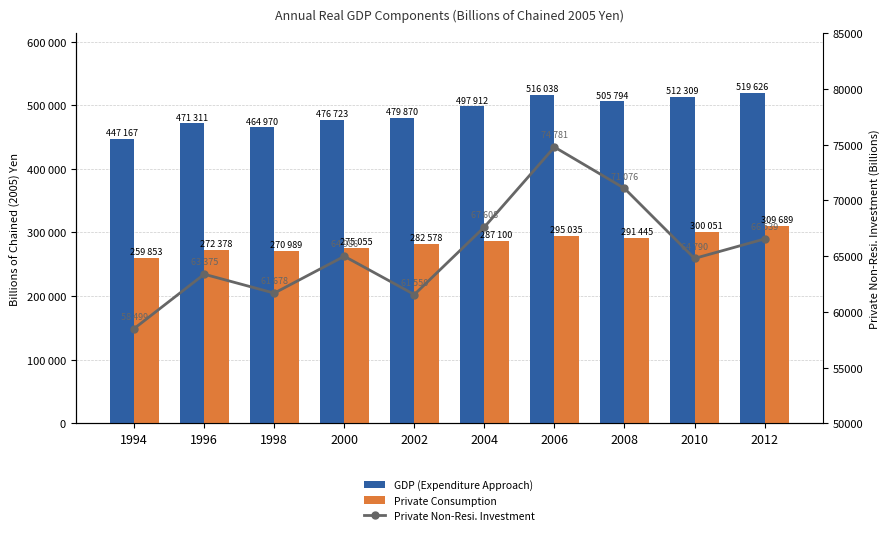

What is the maximum value shown in the chart?

519626.3